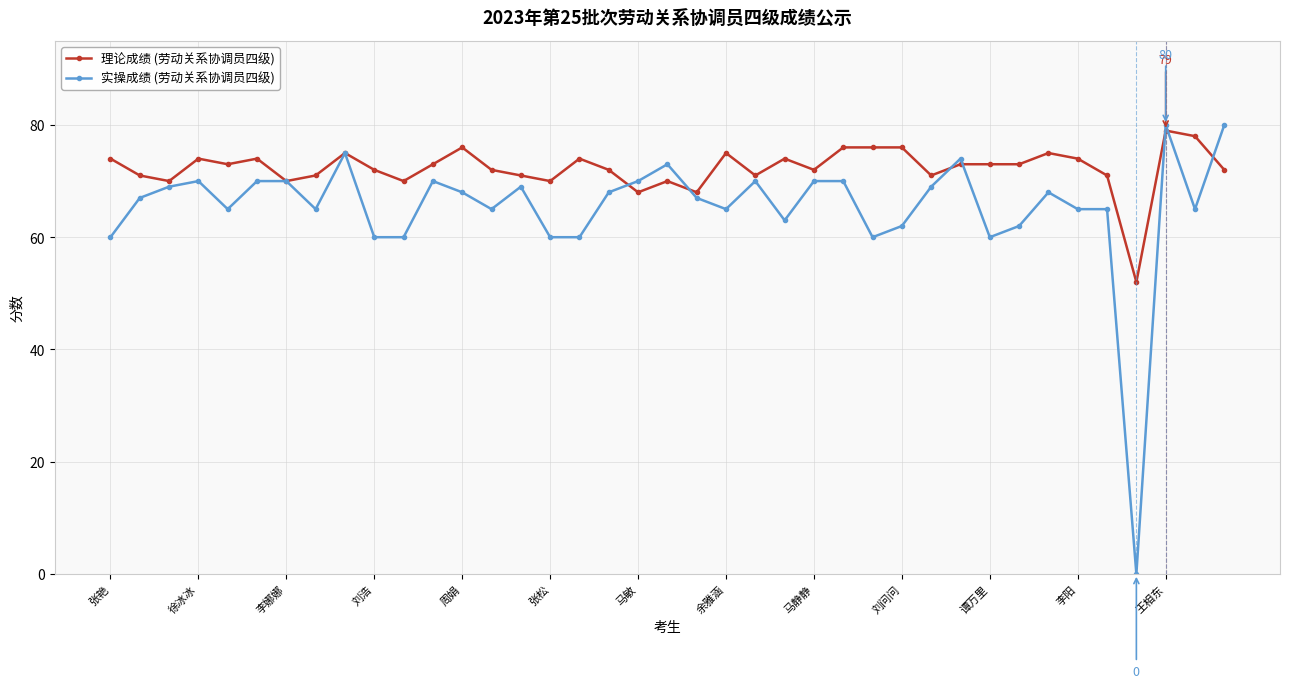

What is the maximum value shown in the chart?

80